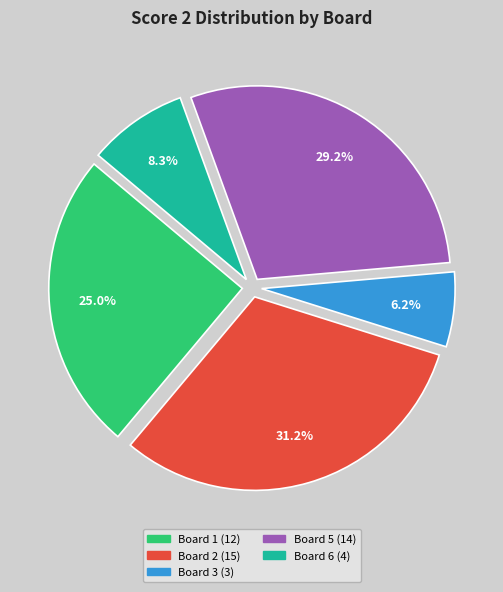

Does any single category account for the majority?

No